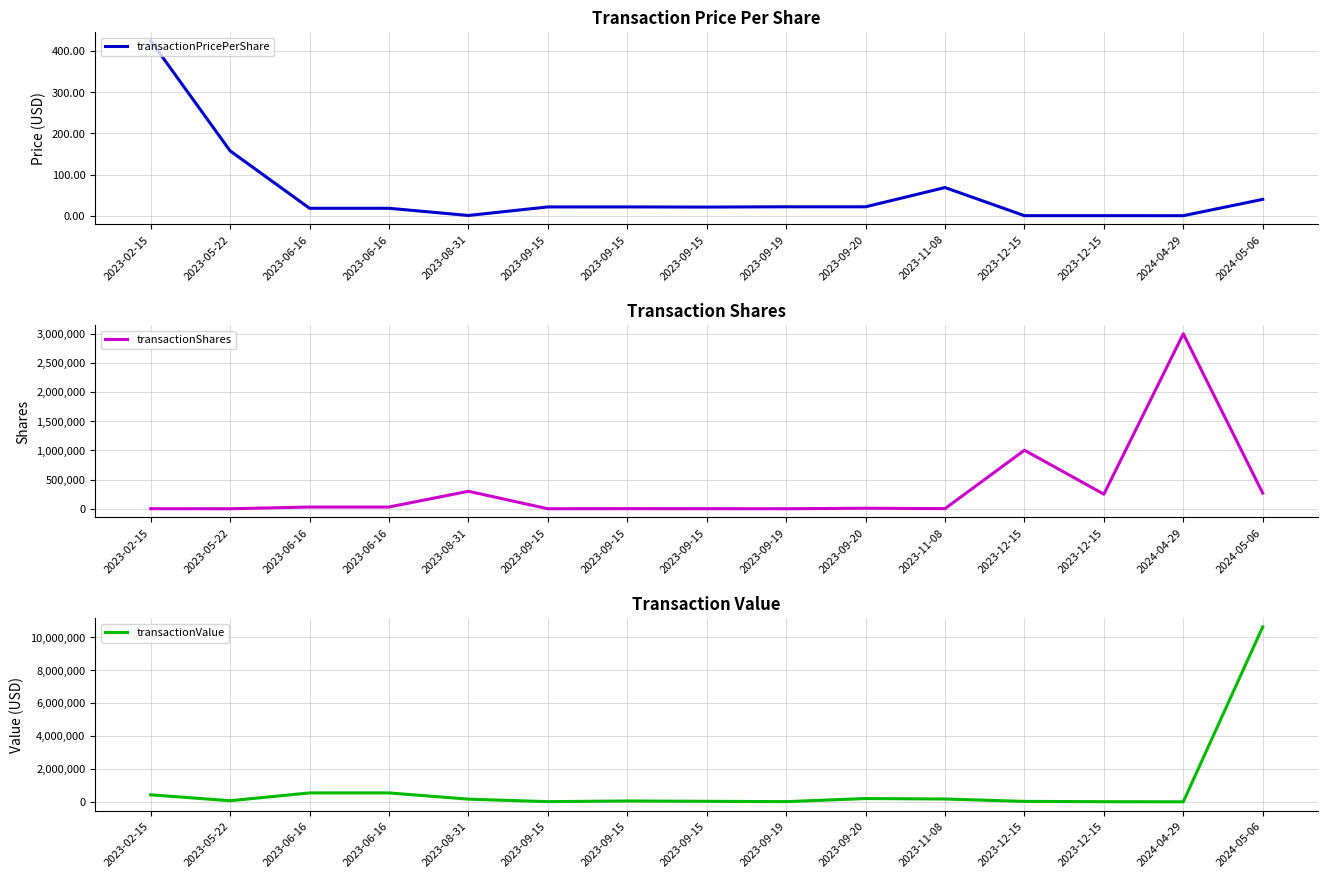

At which label does transactionValue first exceed 66129?

2023-02-15